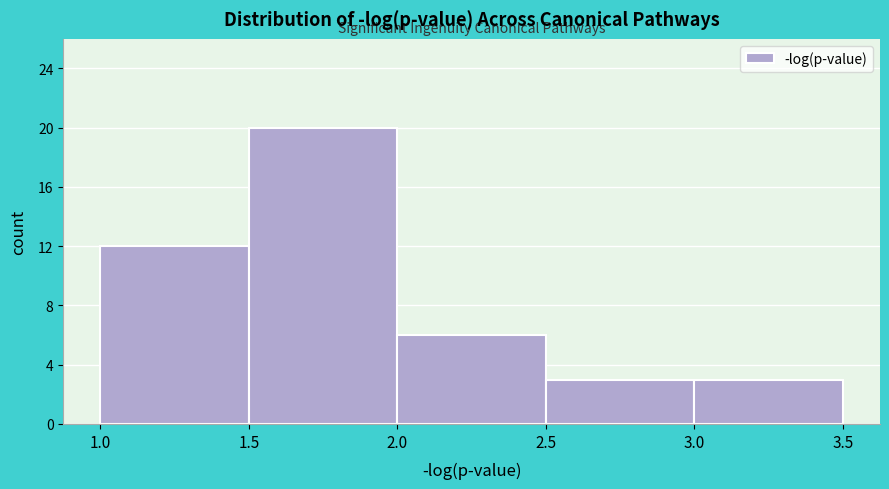

What is the height of the bar covering 1.5 to 2.0 on the x-axis? The values are not printed on the chart, so give them approximately, as read against the axis.

20